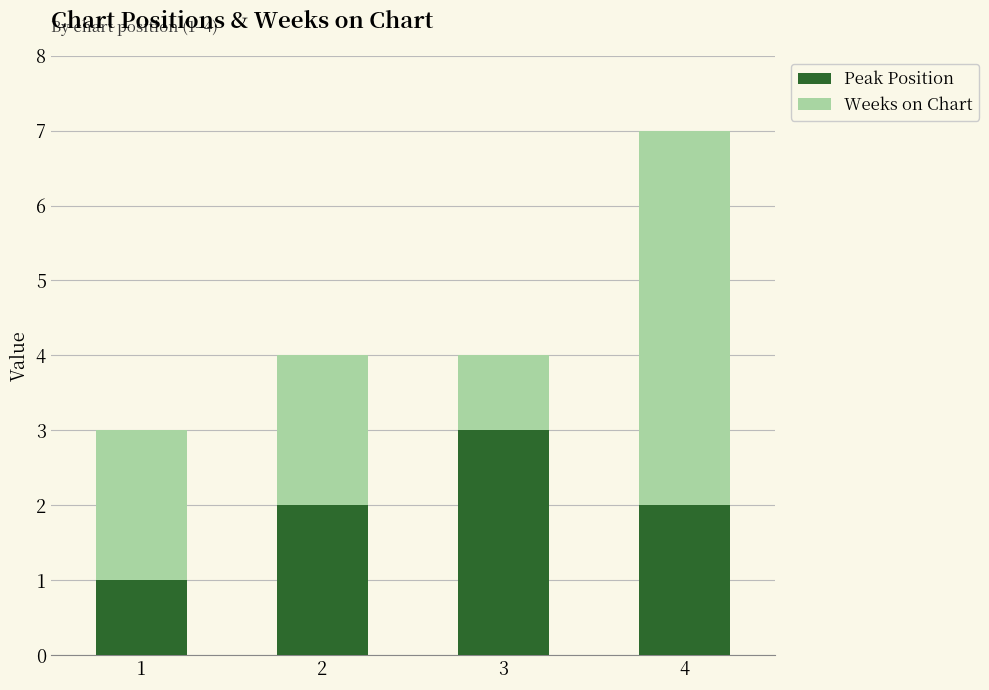

At which category is the sum across all series the highest?

4